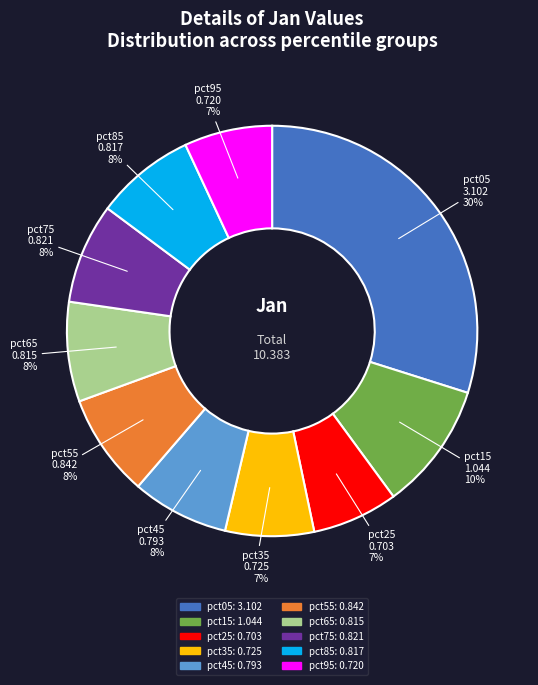

To the nearest percent, what portion does pct45 represent?

8%